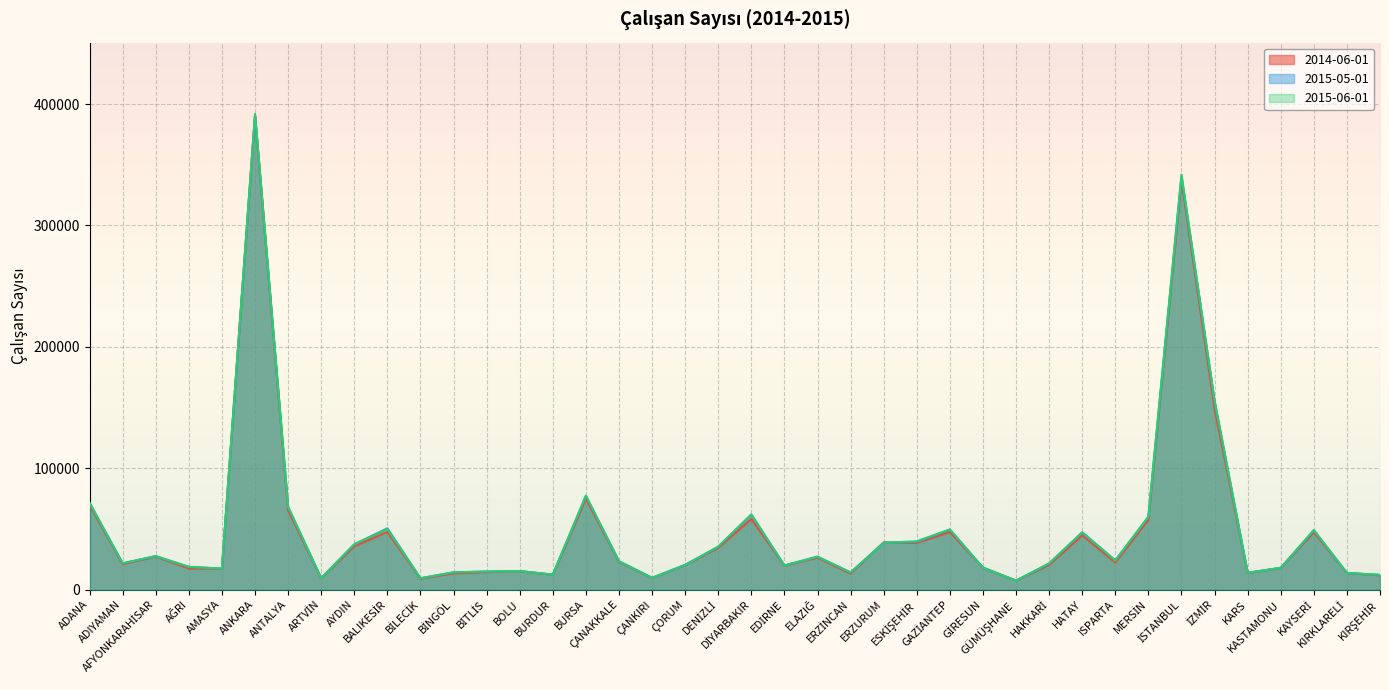

At how many categories does at least one series exceed 144481?

3